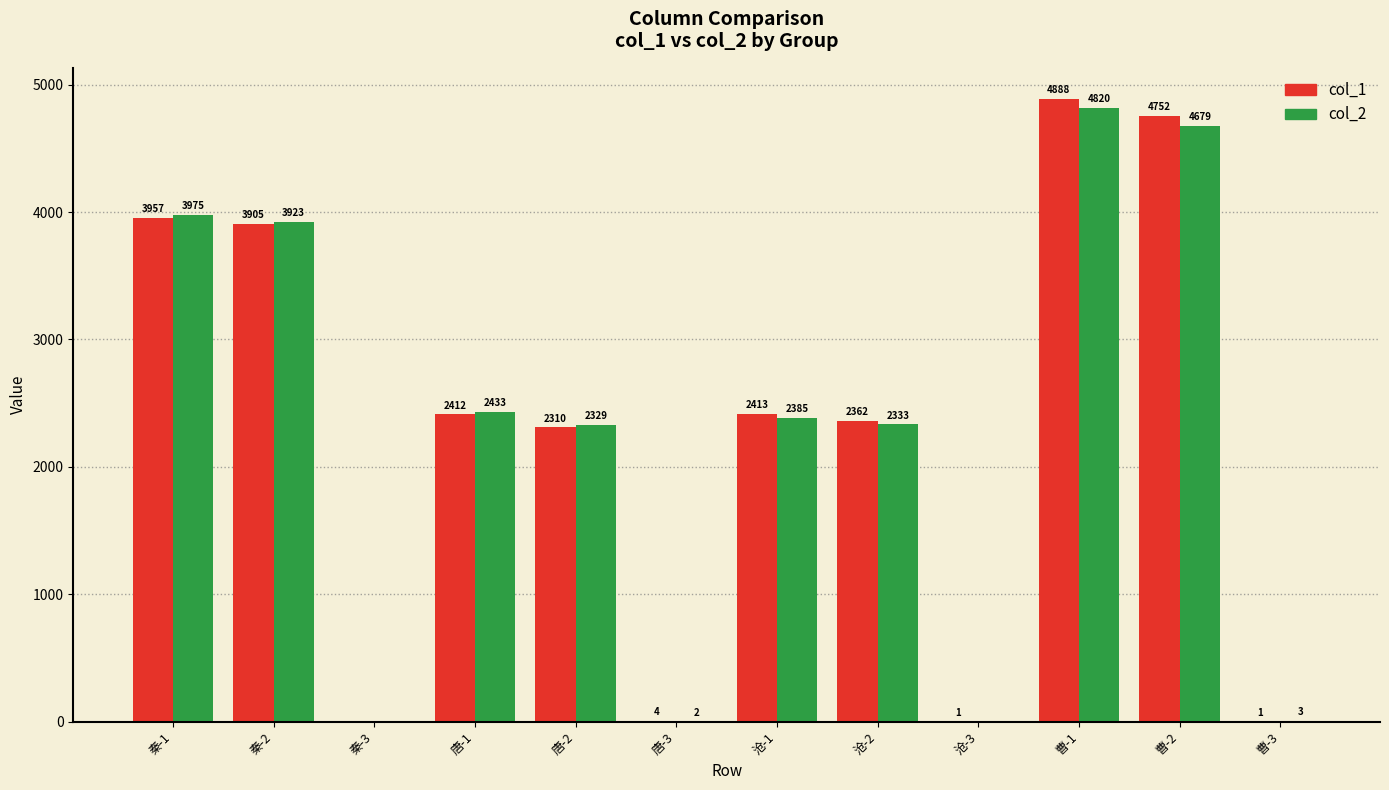

How many values in col_1 are above zero?

11